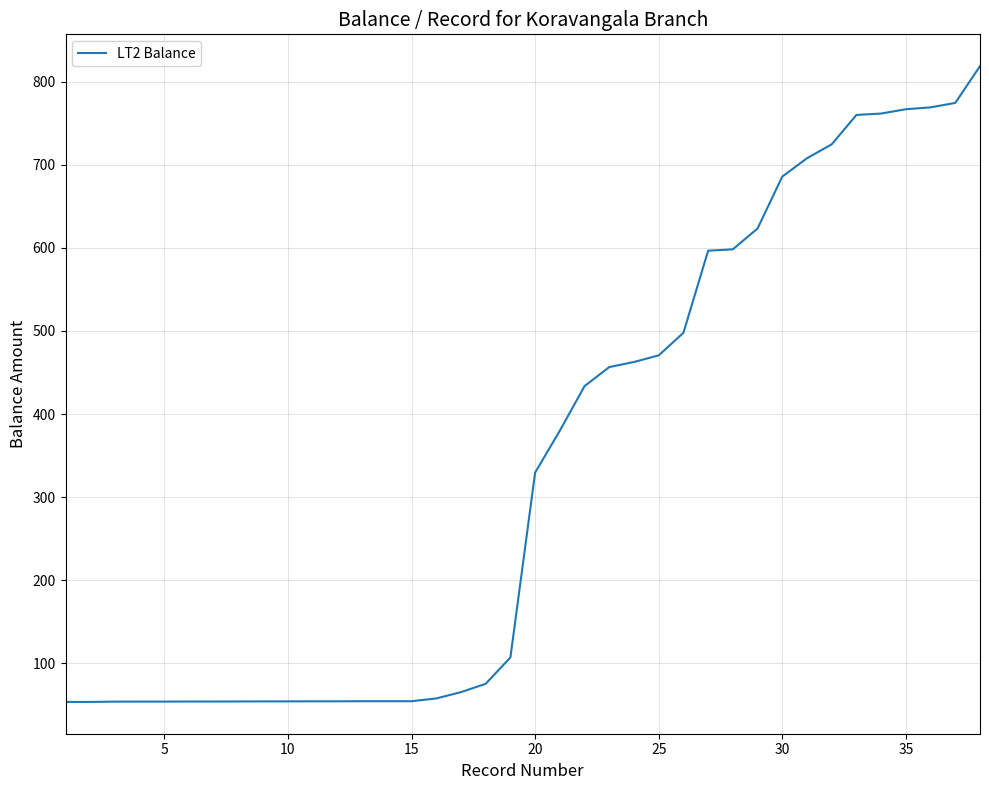

What is the difference between the maximum and minimum values?

765.9